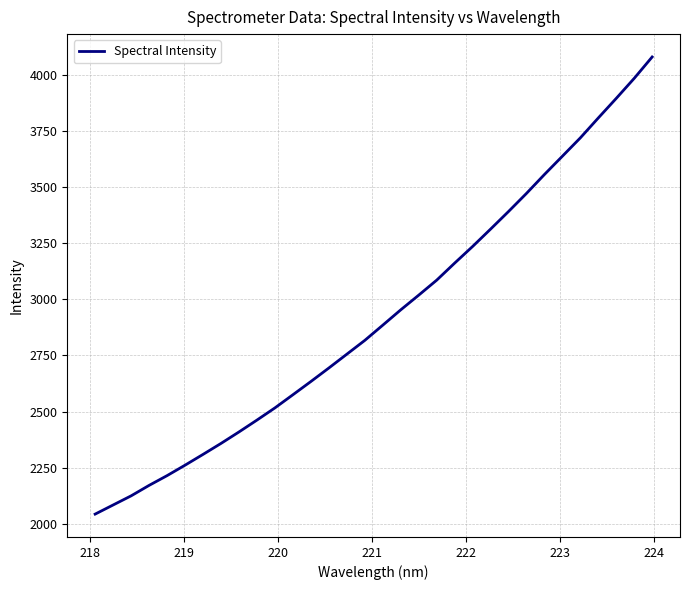

What is the greatest value displayed?

4079.6